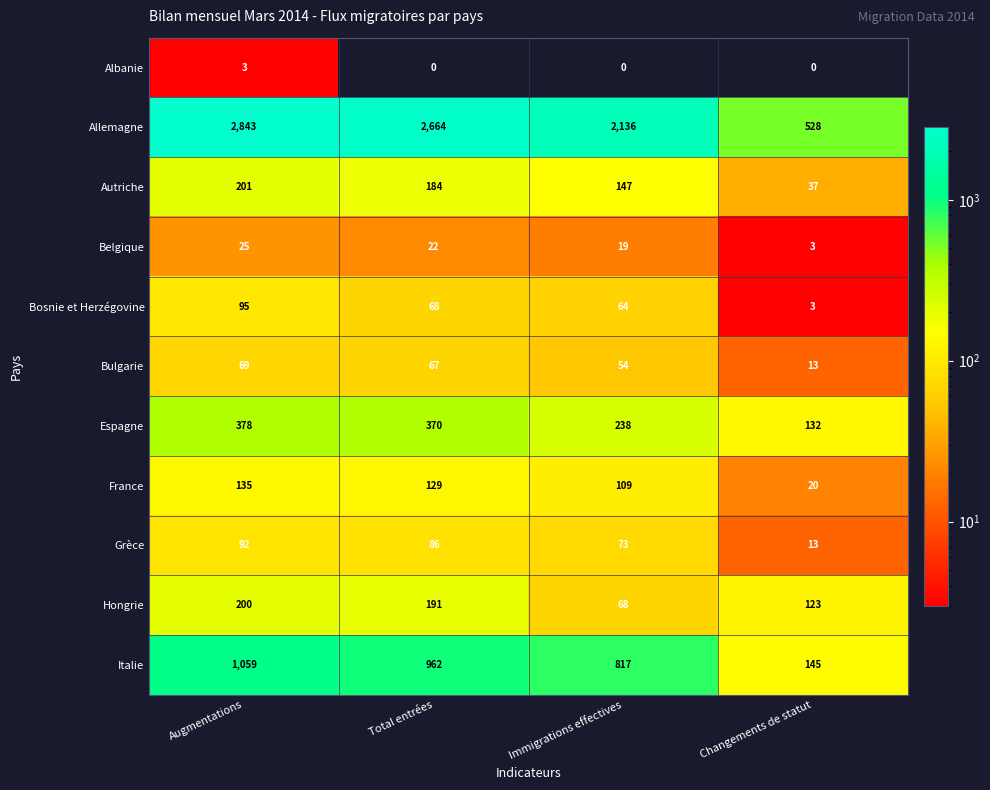

What is the difference between the highest and lowest values at Total entrées?

2664